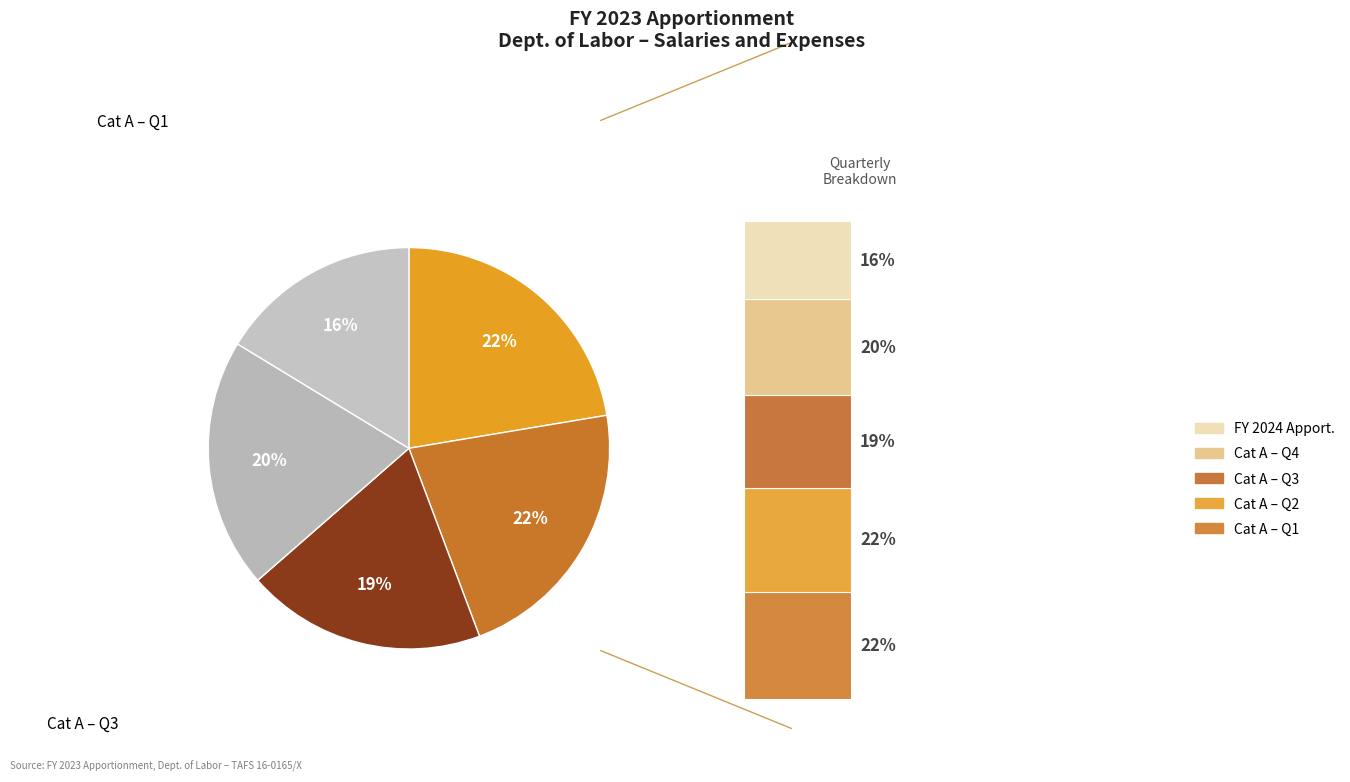

To the nearest percent, what portion does Apportioned in FY 2024 represent?

16%